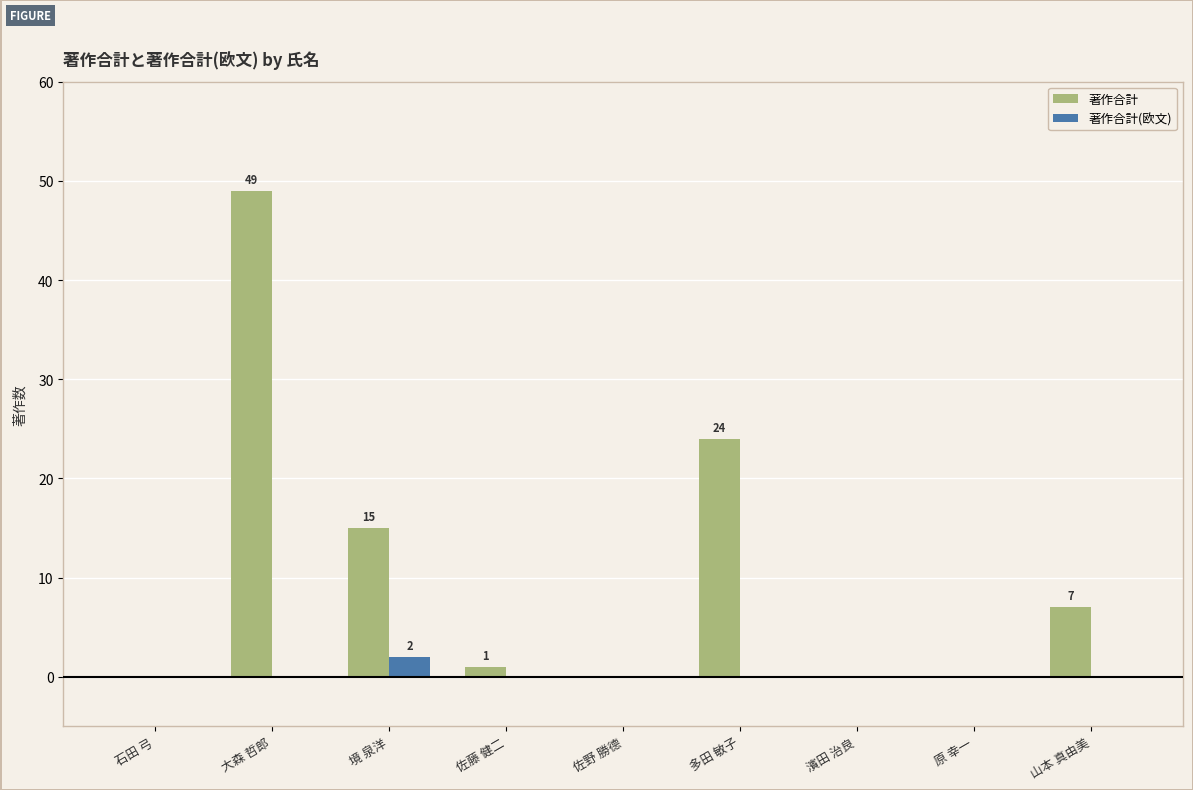

What is the sum of all 著作合計 values?

96